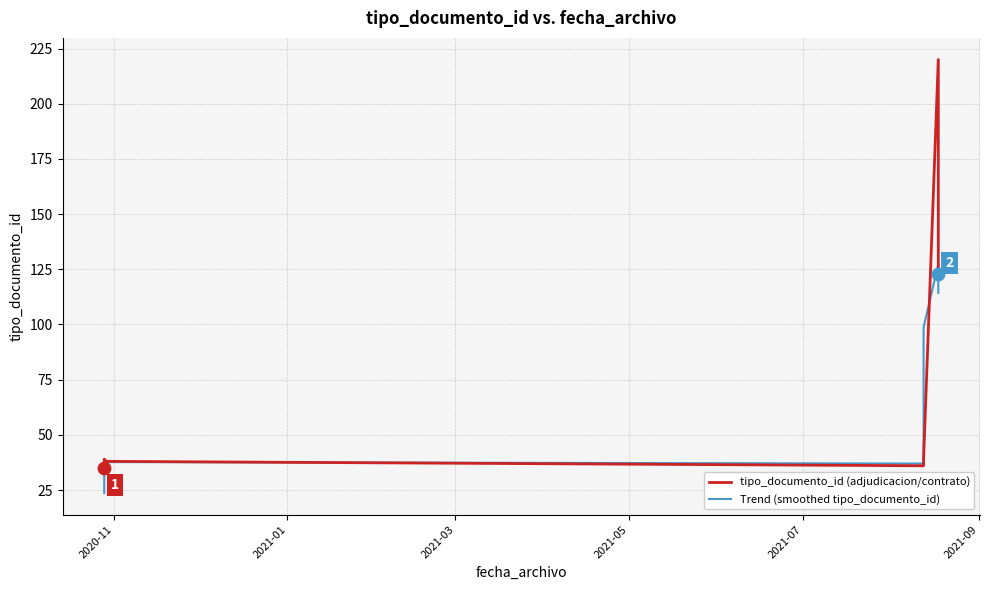

Which series reaches the maximum Y coordinate?

tipo_documento_id (adjudicacion/contrato)